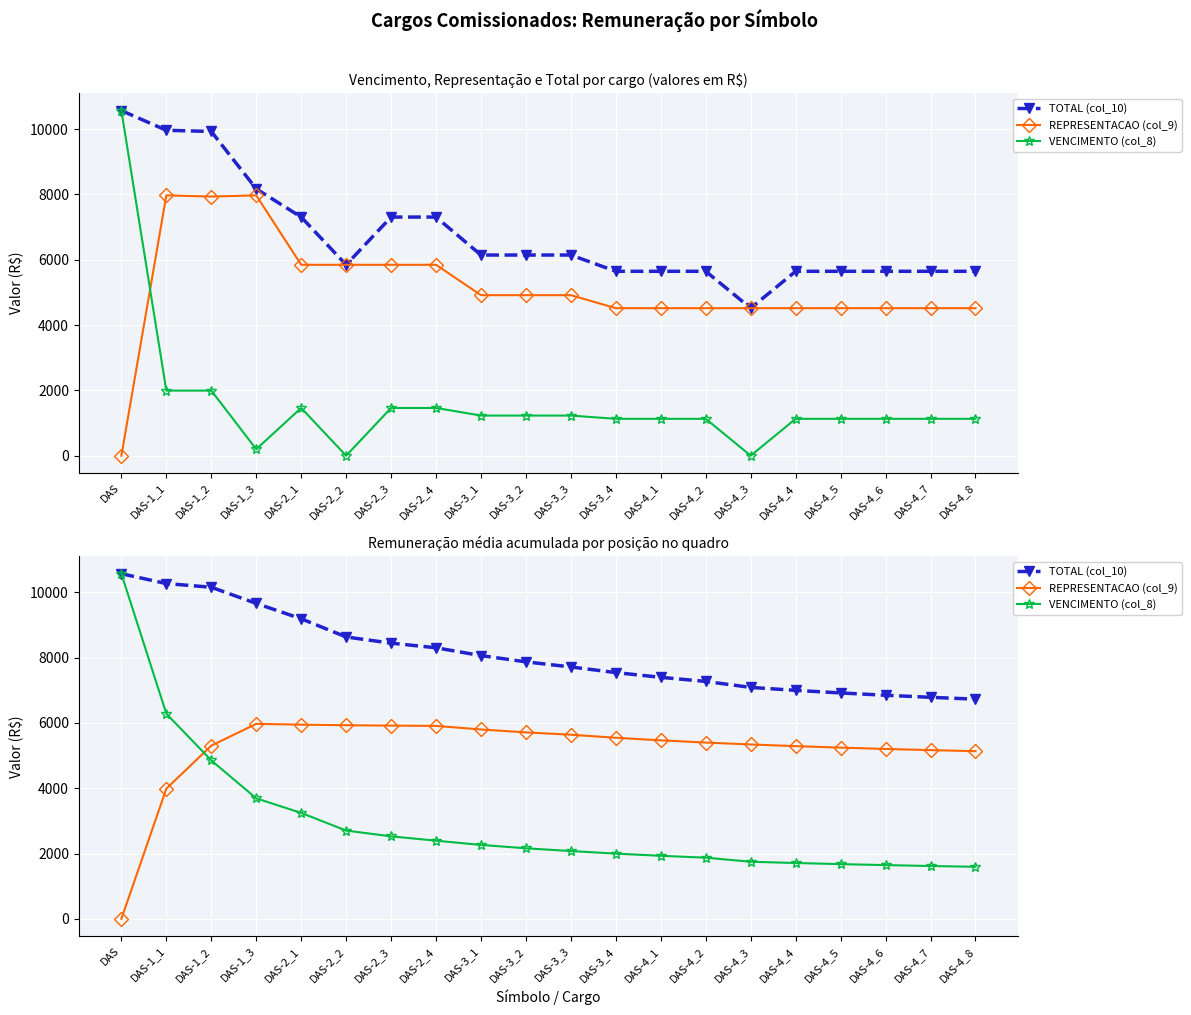

What is the value of the VENCIMENTO (col_8) point at the 14th from the left?

1872.7